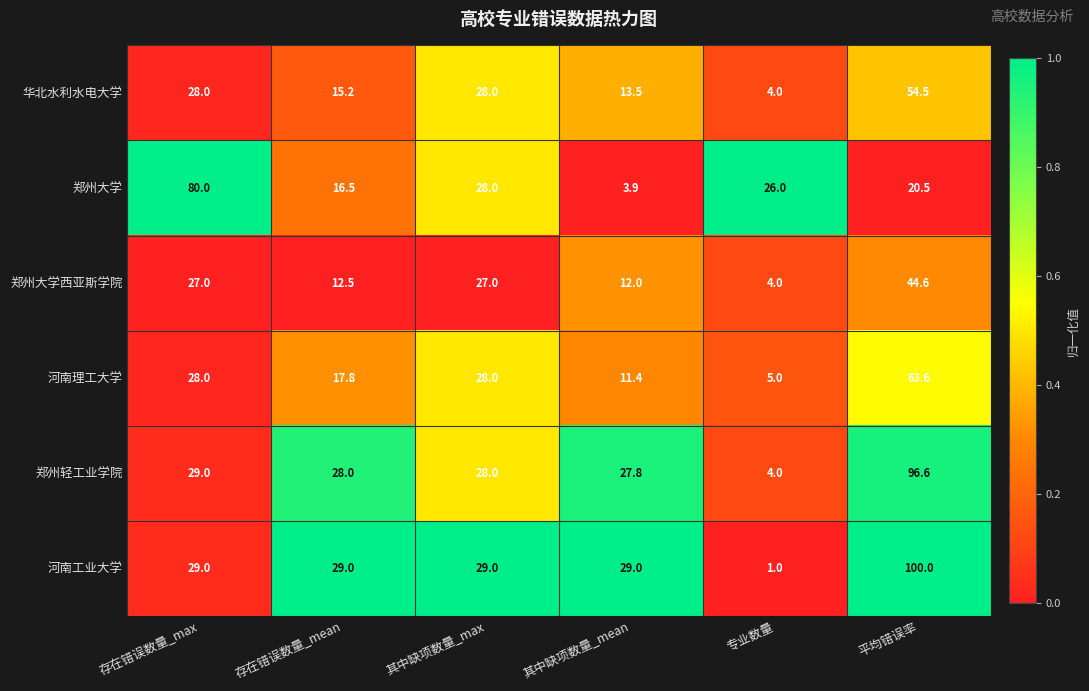

What is the greatest value displayed?

100.0